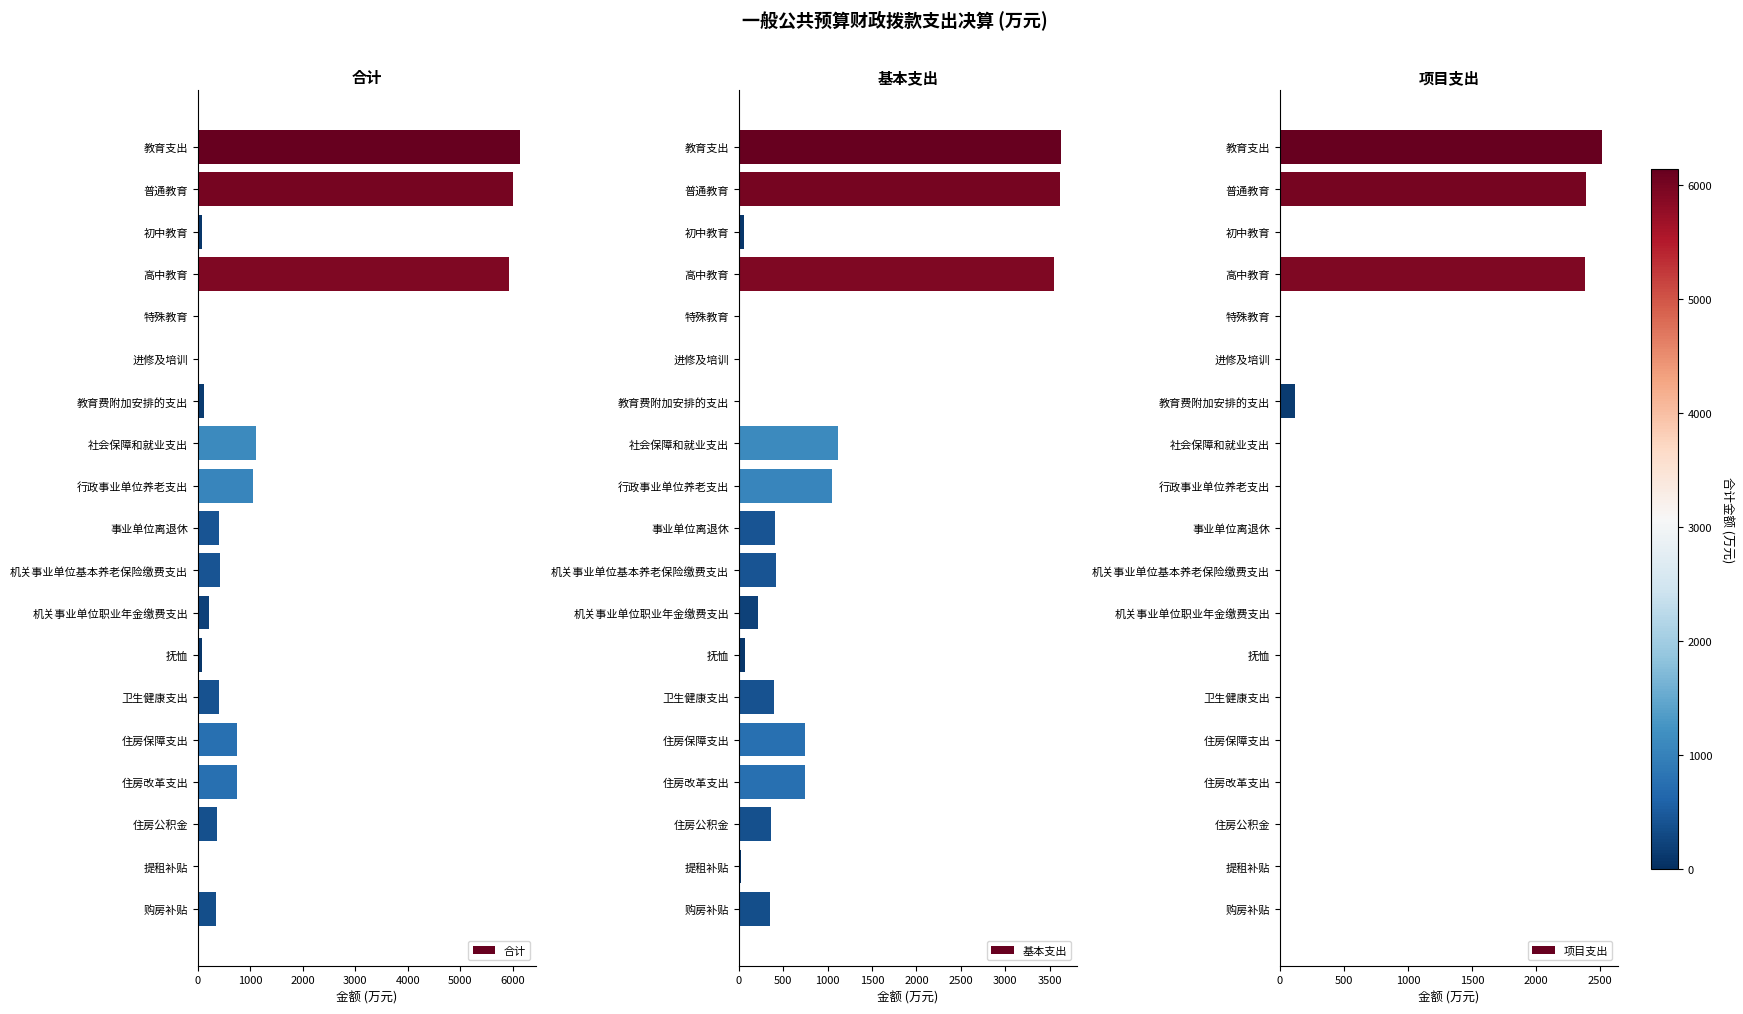

What is the approximate value of 合计 at 抚恤?

72.1